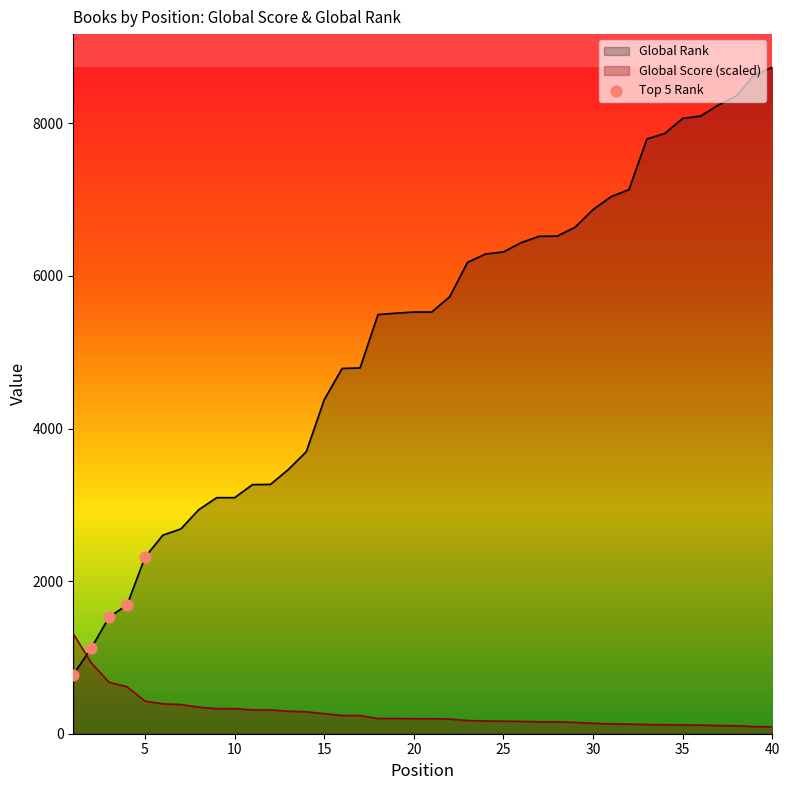

Which series has the largest range (max minus min)?

Global Rank